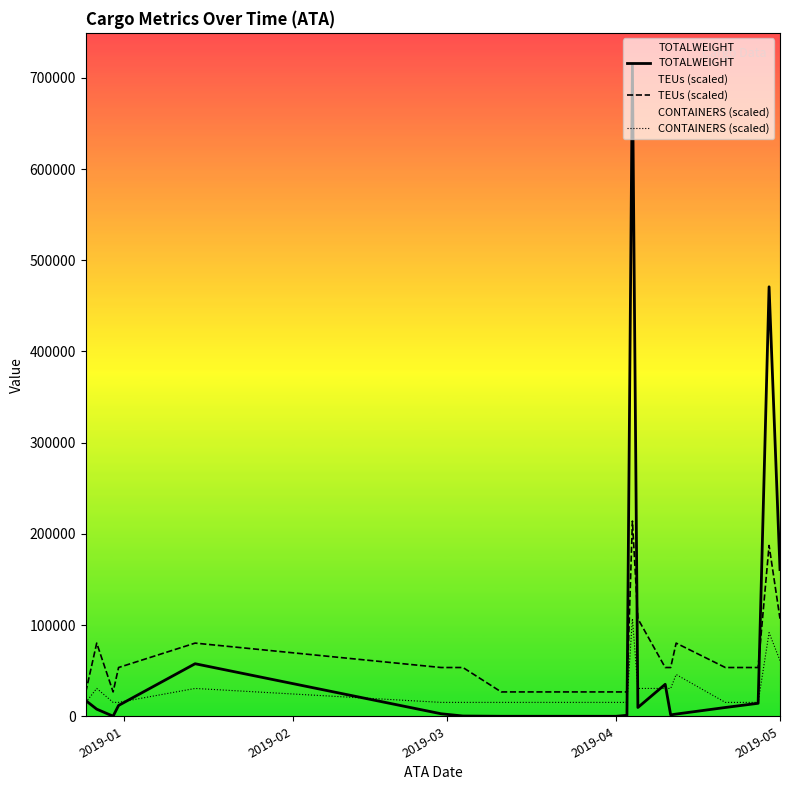

Which series has the largest range (max minus min)?

TOTALWEIGHT